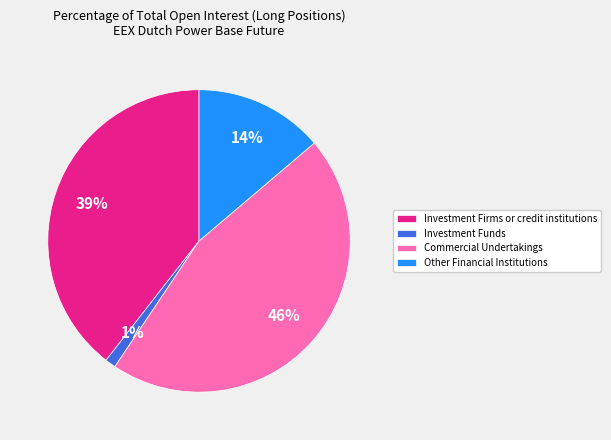

Does Commercial Undertakings represent more than half of the total?

No